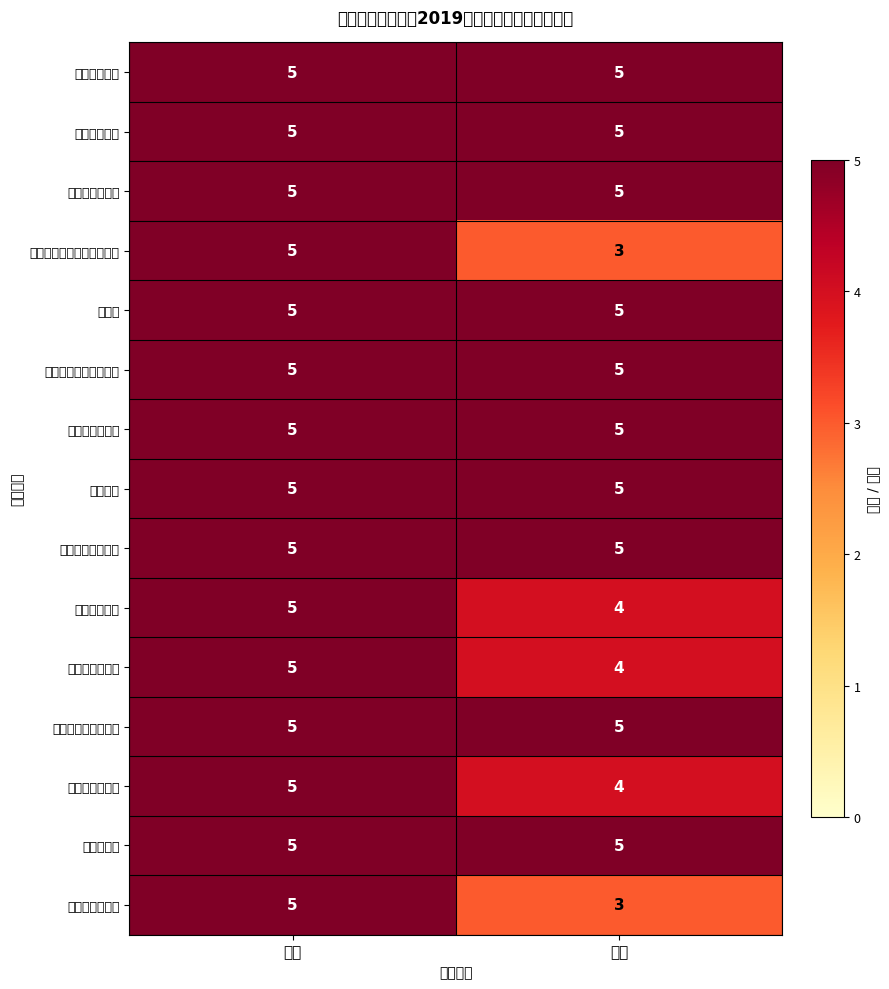

What is the total value across all series at 得分?

68